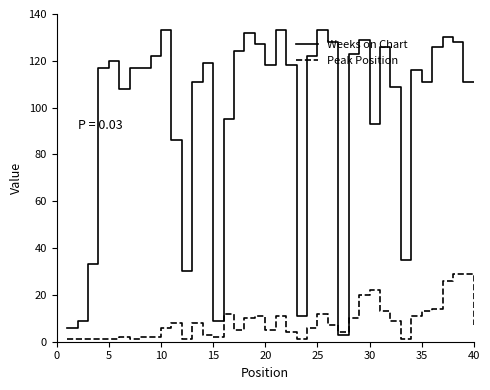

Which series has the largest range (max minus min)?

Weeks on Chart